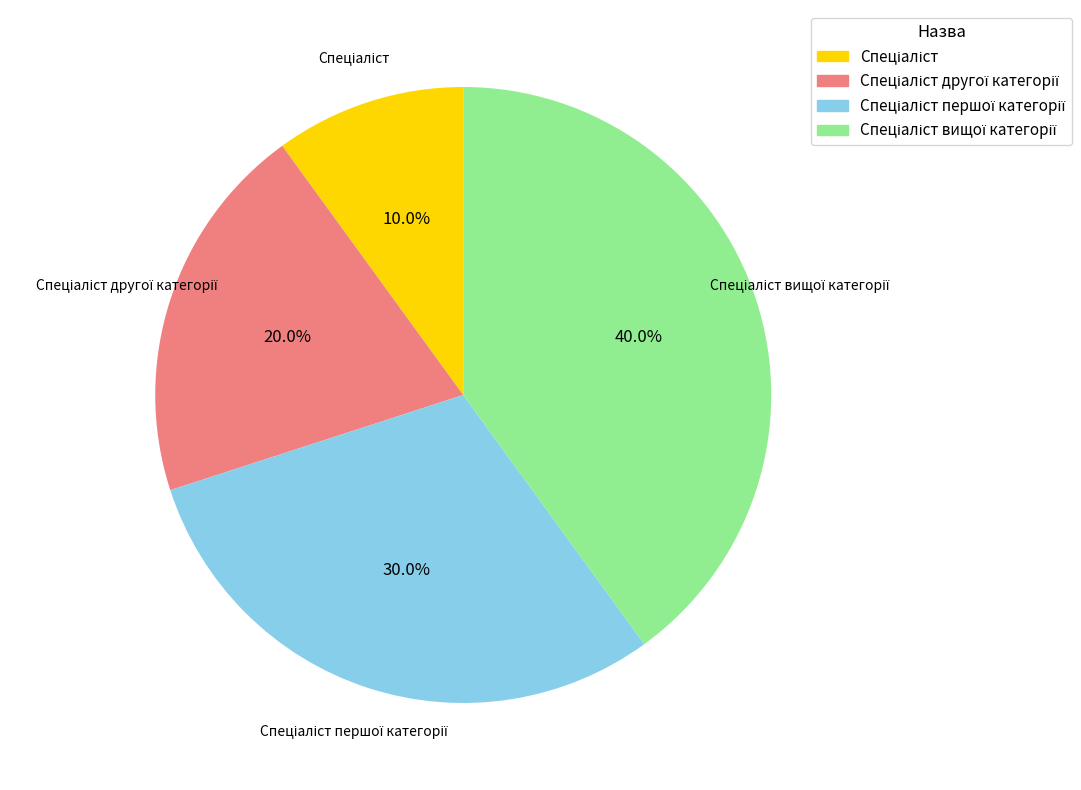

Is there a majority slice in this chart?

No